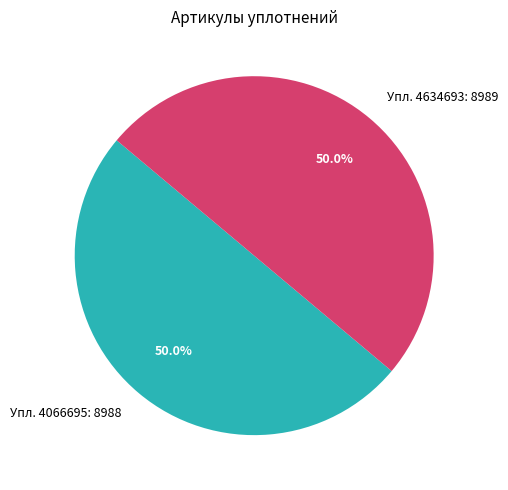

Approximately how many times larger is the value at Упл. 4634693: 8989 compared to Упл. 4066695: 8988?

1.0